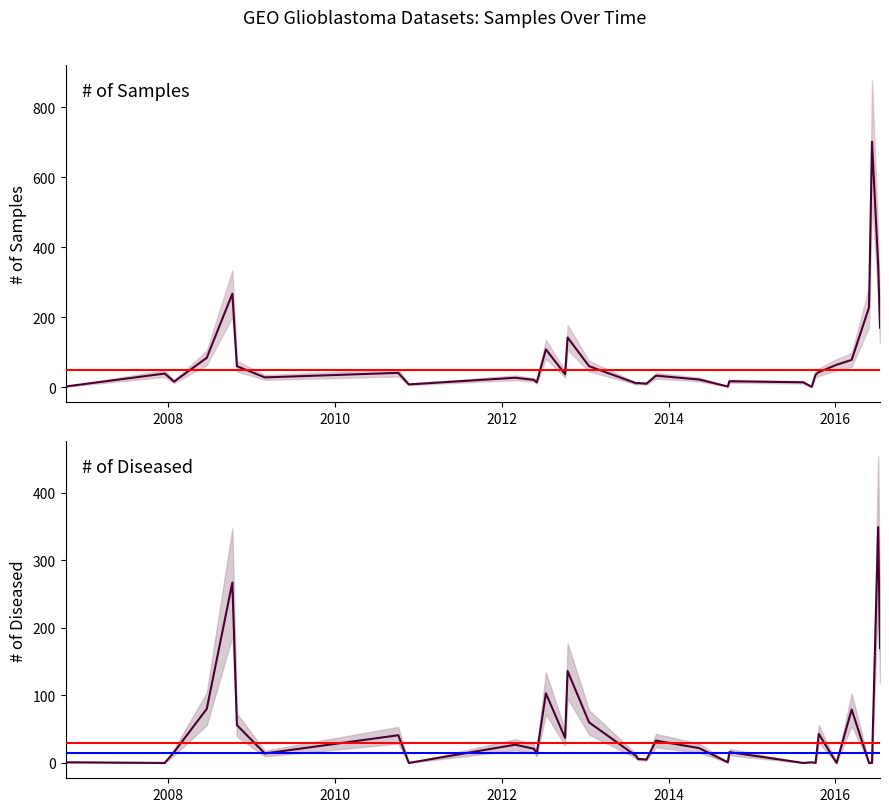

Reading left to right, list all the values displayed in this chart.

# of Samples: 2	39	16	84	267	60	28	41	8	27	21	14	108	37	142	60	11	12	10	33	22	2	17	14	1	36	43	64	78	228	701	349	170
# of Diseased: 1	0	16	80	267	56	14	41	0	27	21	14	103	37	136	60	10	6	5	33	22	1	16	0	1	0	43	0	79	0	0	349	170